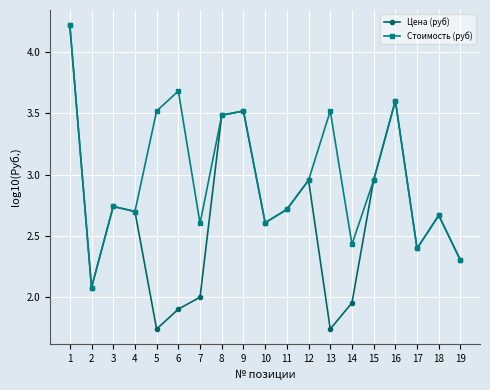

What is the greatest value displayed?

4.2